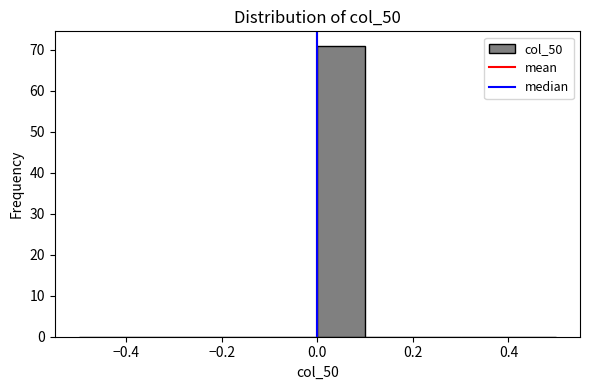

Reading left to right, list every bar in this chart as the range it spans on the x-axis followed by its height. The values are not printed on the chart, so give them approximately, as read against the axis.

-0.5 to -0.4: 0
-0.4 to -0.3: 0
-0.3 to -0.2: 0
-0.2 to -0.1: 0
-0.1 to 0.0: 0
0.0 to 0.1: 71
0.1 to 0.2: 0
0.2 to 0.3: 0
0.3 to 0.4: 0
0.4 to 0.5: 0